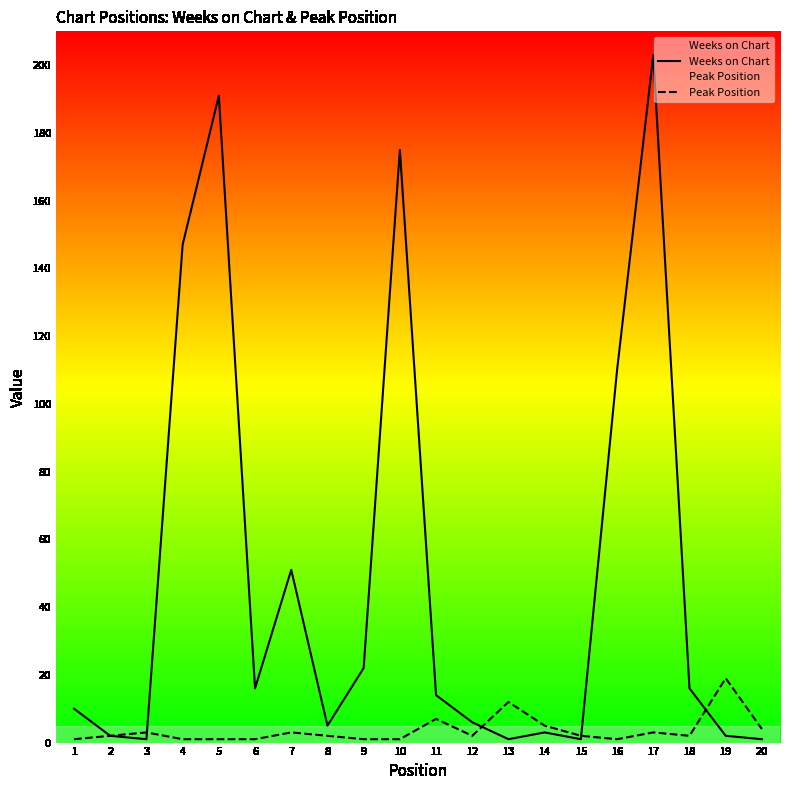

What is the total value across all series at 20?

5